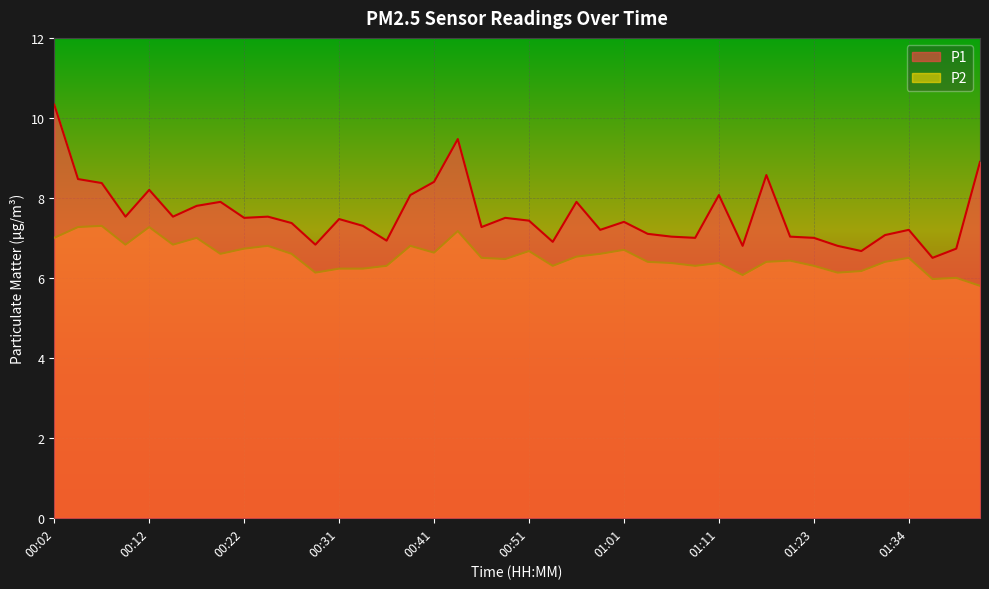

What position from the right is 01:39?

2